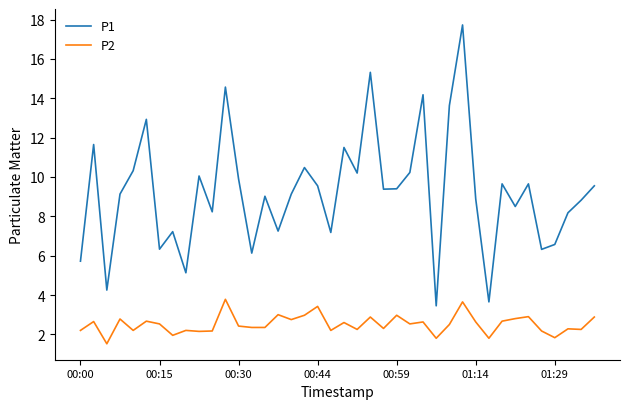

True or false: P1 and P2 intersect in this chart.

False